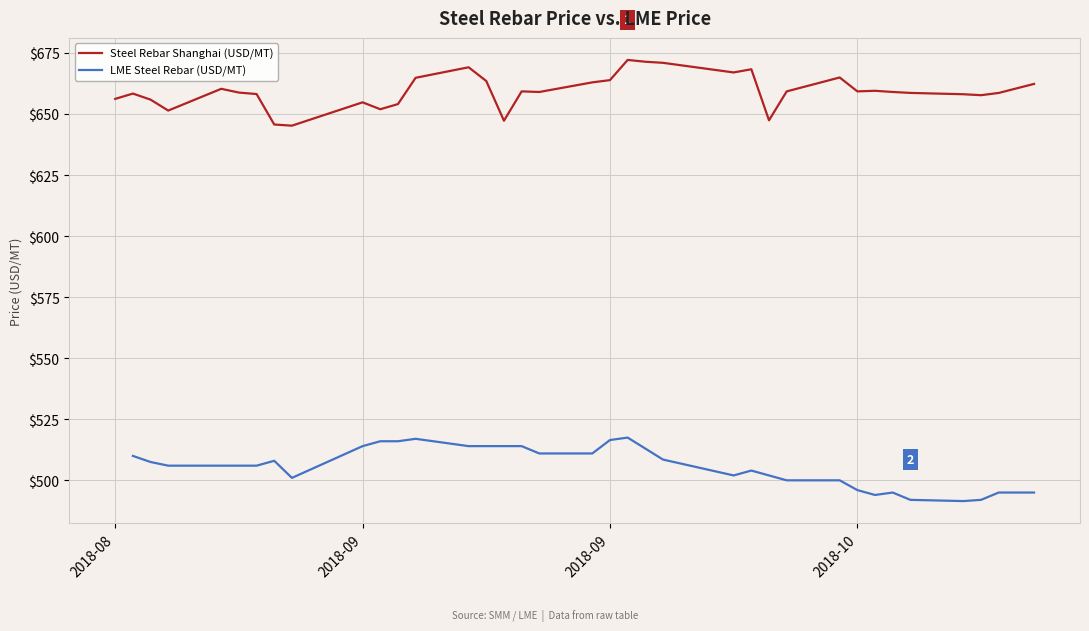

Count the number of data series in this chart.

2